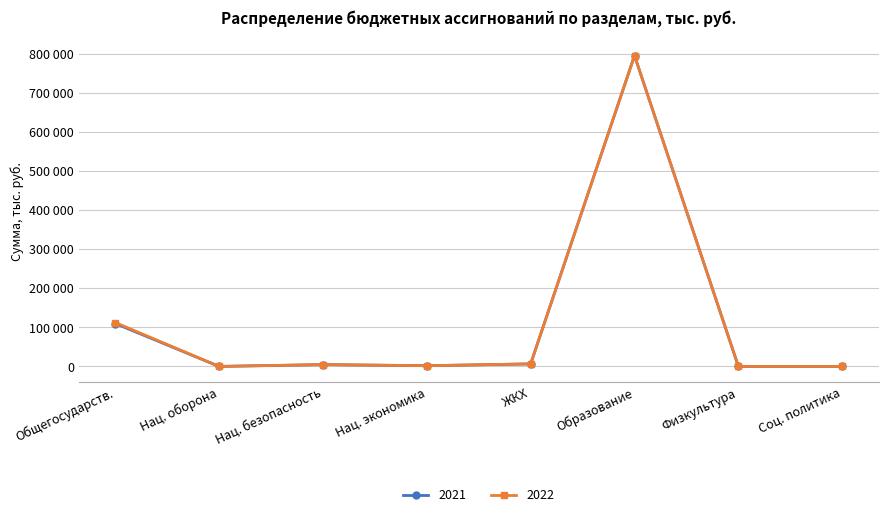

What are all the series names shown in the legend?

2021, 2022